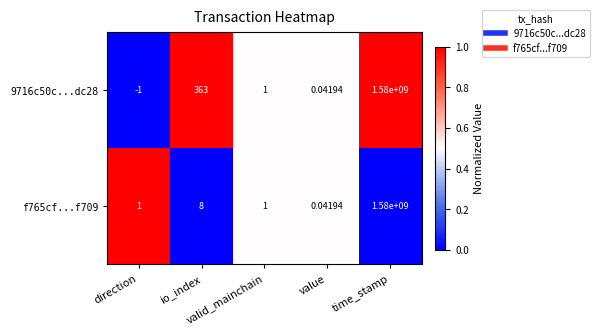

How many distinct data groups are displayed?

2